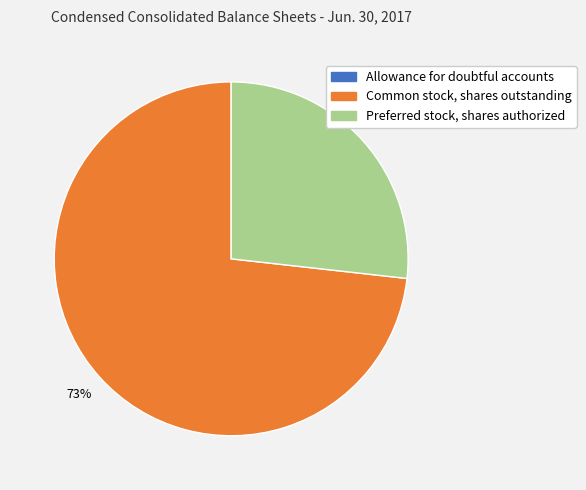

What percentage is the Preferred stock, shares authorized slice, to the nearest percent?

27%